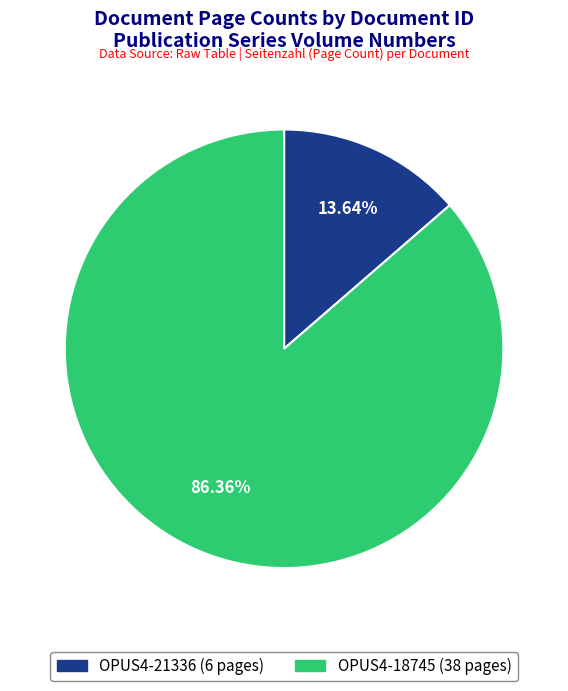

Is there any slice that represents more than half of the pie?

Yes